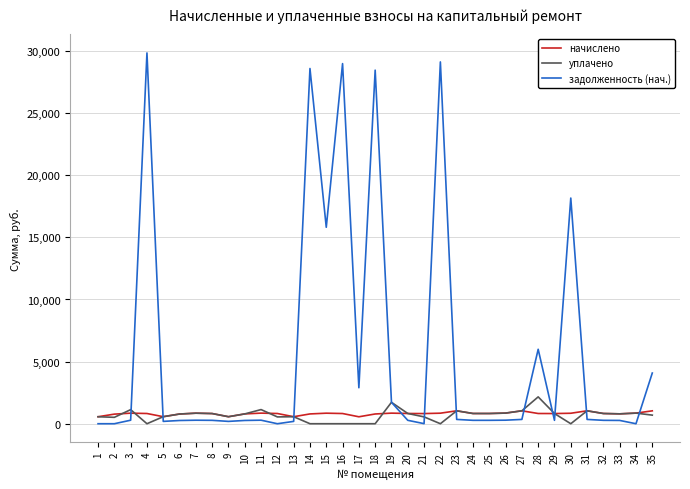

True or false: начислено and задолженность (нач.) intersect in this chart.

True